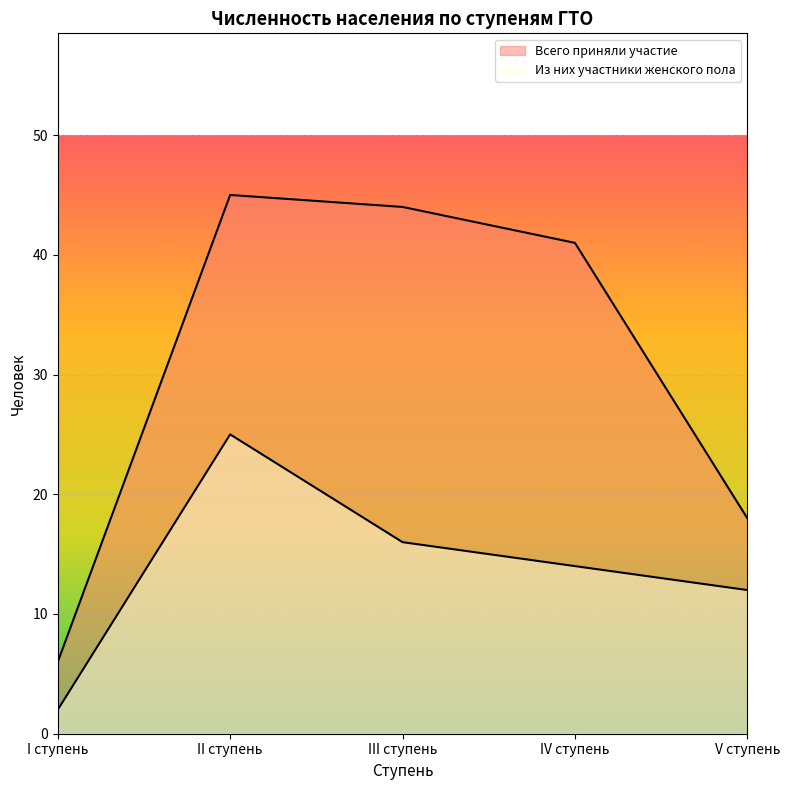

List the series in order of their peak value, highest first.

Всего приняли участие, Из них участники женского пола